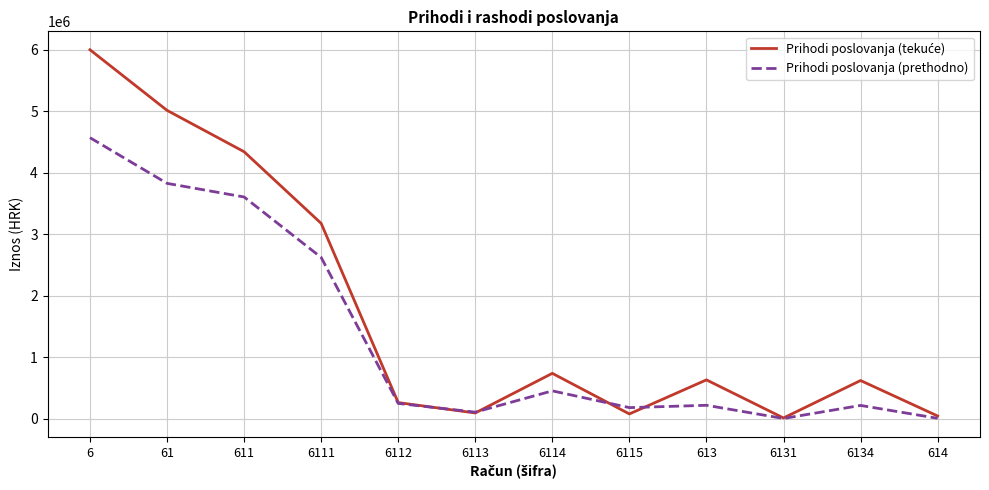

What is the spread (max minus min) of values at 6111?

554236.1